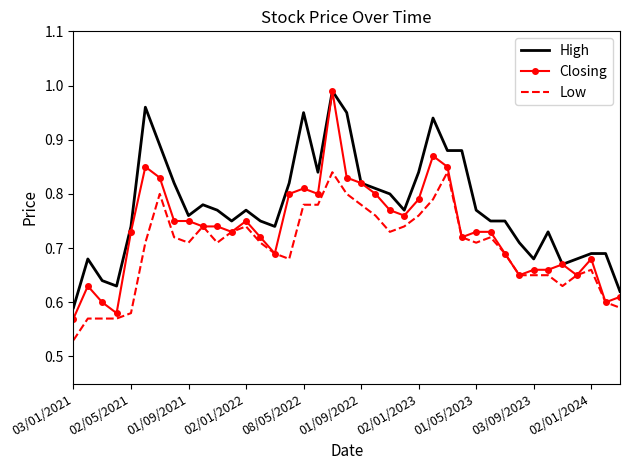

Which series has the widest spread of values?

Closing